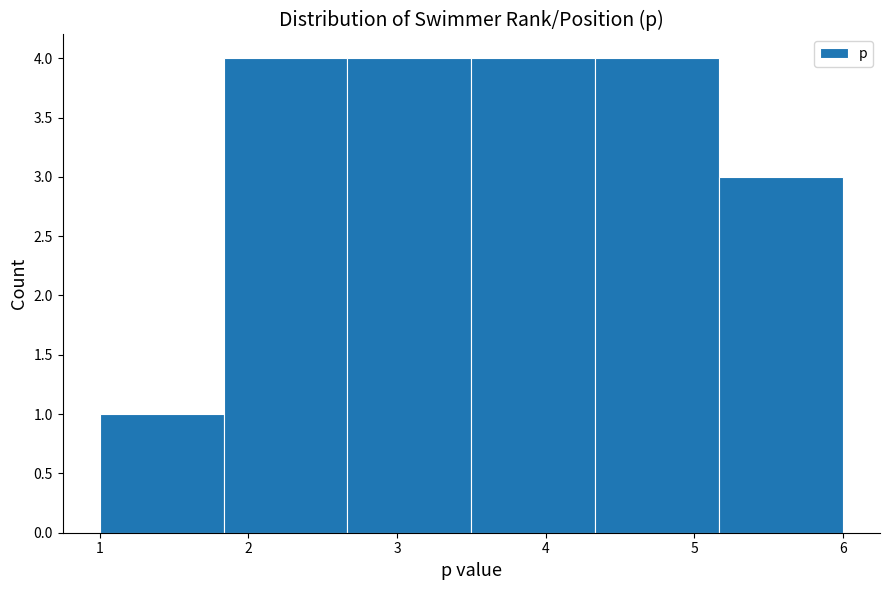

Reading left to right, list every bar in this chart as the range it spans on the x-axis followed by its height. Neither the bar edges nor the heights are printed on the chart, so give them approximately, as read against the axes.

1.0 to 1.8: 1
1.8 to 2.7: 4
2.7 to 3.5: 4
3.5 to 4.3: 4
4.3 to 5.2: 4
5.2 to 6.0: 3